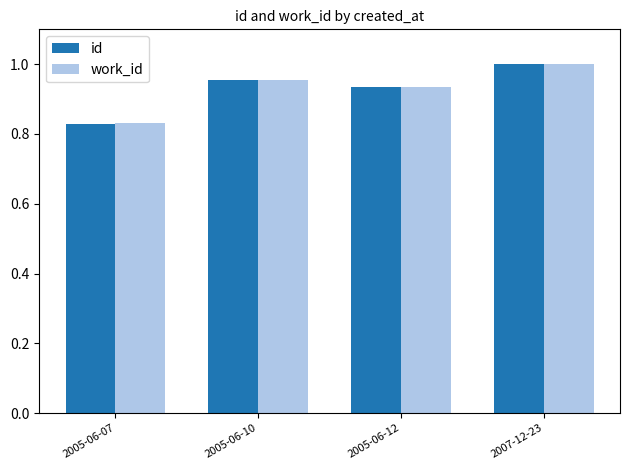

How many bars are there in each group?

2